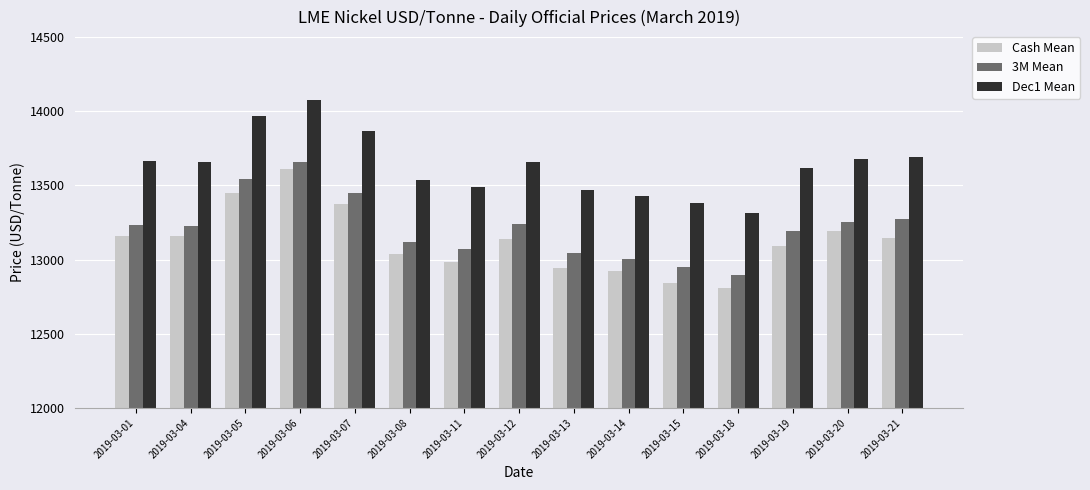

What are all the series names shown in the legend?

Cash Mean, 3M Mean, Dec1 Mean